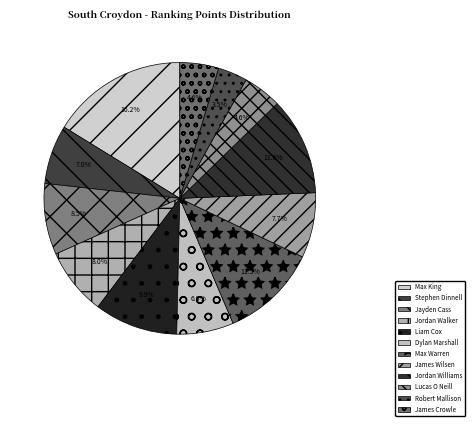

What is the change in value from Liam Cox to Jordan Williams?

+14